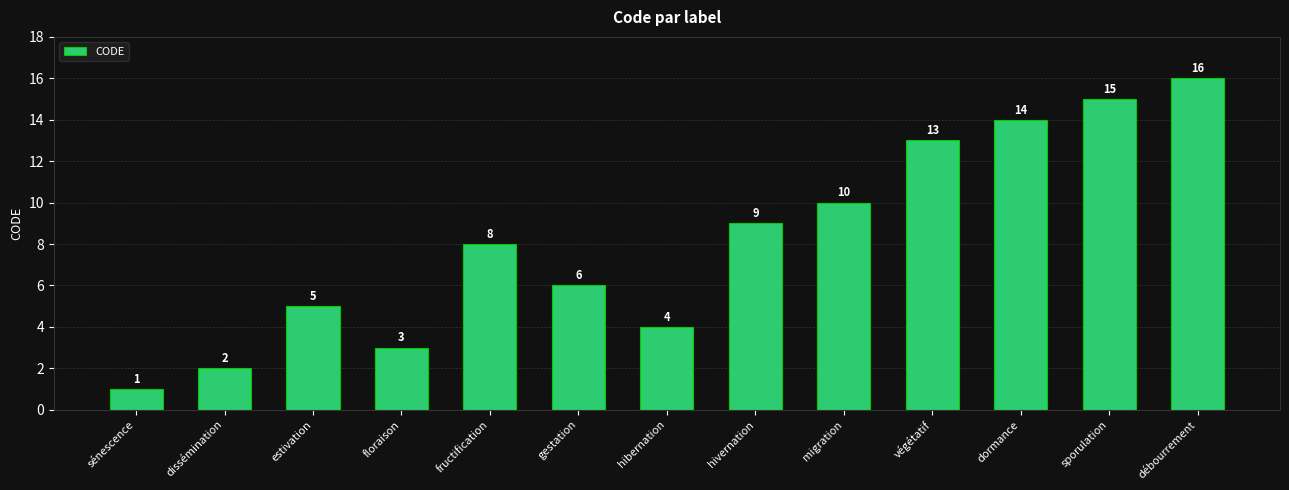

Is it true that the value at estivation is 5?

True